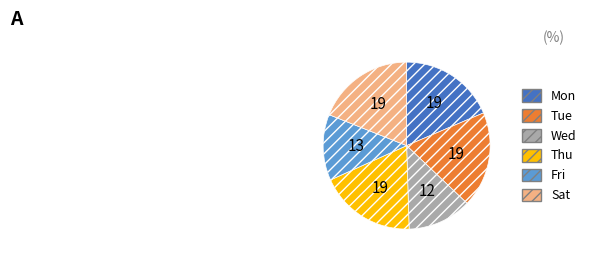

Does any single category account for the majority?

No